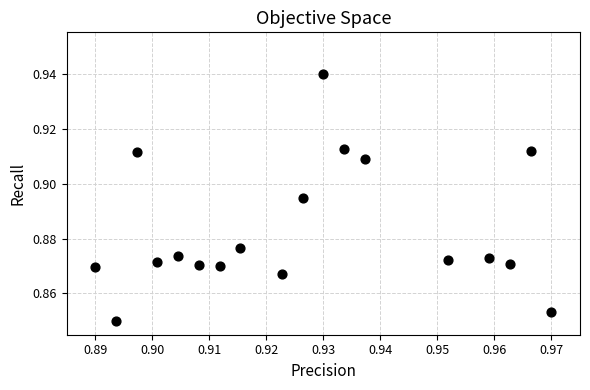

Count the number of points in this scatter plot.

18